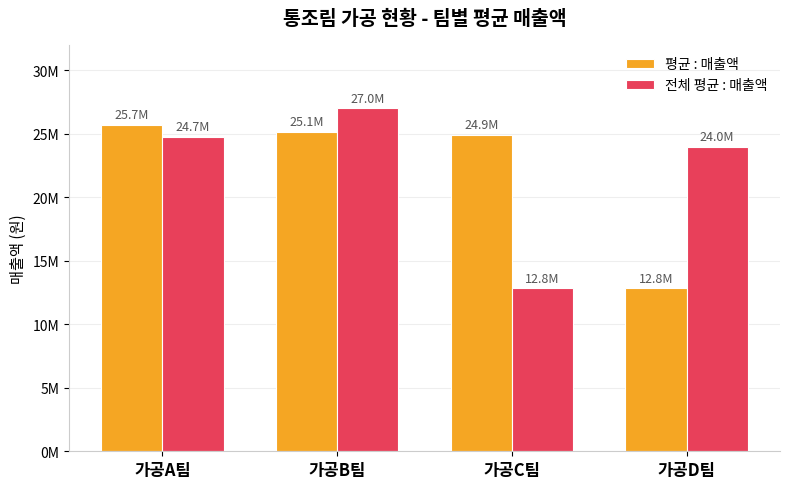

What is the value of the 전체 평균 : 매출액 bar at the 3rd from the left?

12833333.3